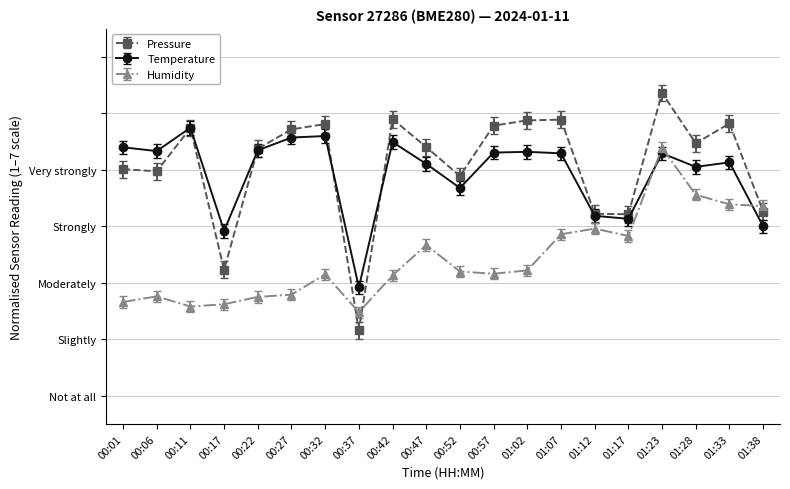

Reading left to right, list all the values displayed in this chart.

pressure: 4.9	4.8	5.6	3.1	5.2	5.6	5.7	2.0	5.8	5.3	4.7	5.6	5.7	5.7	4.1	4.1	6.2	5.3	5.7	4.1
temperature: 5.4	5.3	5.7	3.9	5.3	5.6	5.6	2.9	5.5	5.1	4.7	5.3	5.3	5.3	4.2	4.1	5.3	5.1	5.1	4.0
humidity: 2.6	2.7	2.5	2.5	2.6	2.7	3.0	2.4	3.0	3.6	3.1	3.1	3.1	3.8	3.9	3.7	5.3	4.5	4.3	4.3